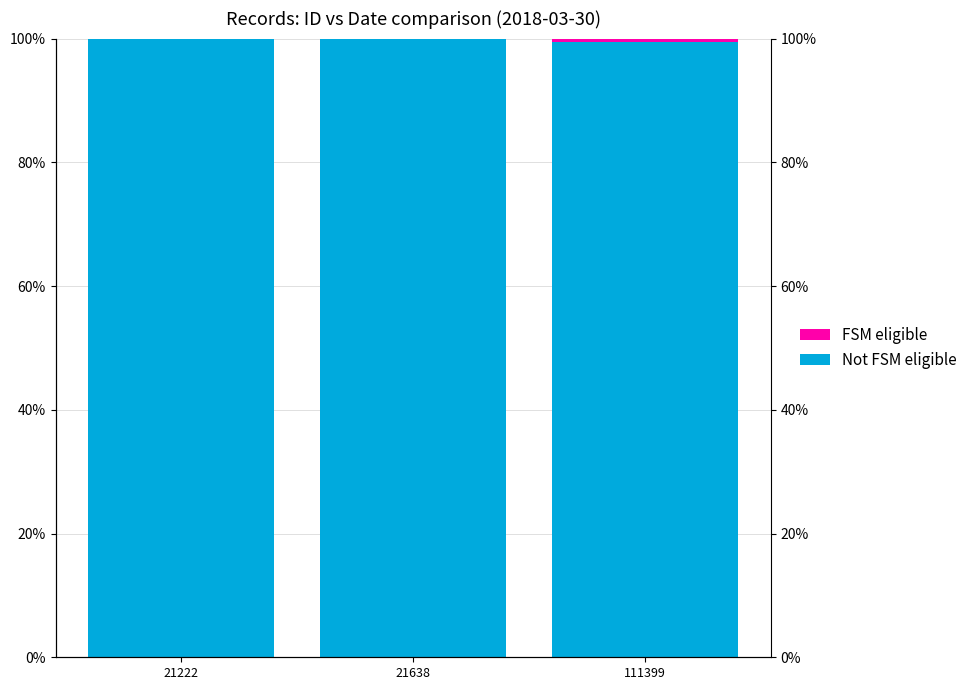

Which category has the highest value in the Not FSM eligible series?

21222